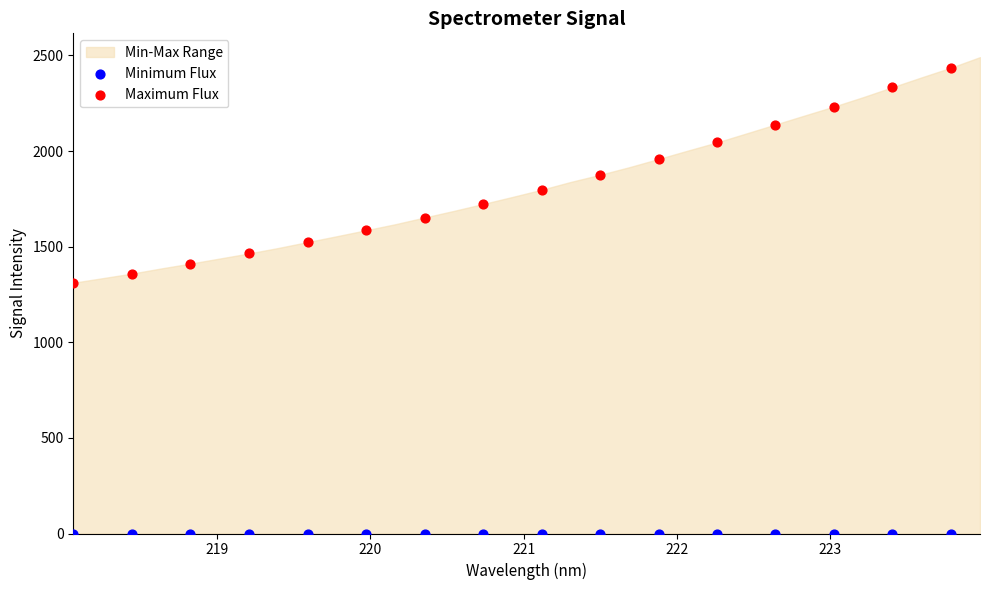

Which series reaches the maximum Y coordinate?

Maximum Flux